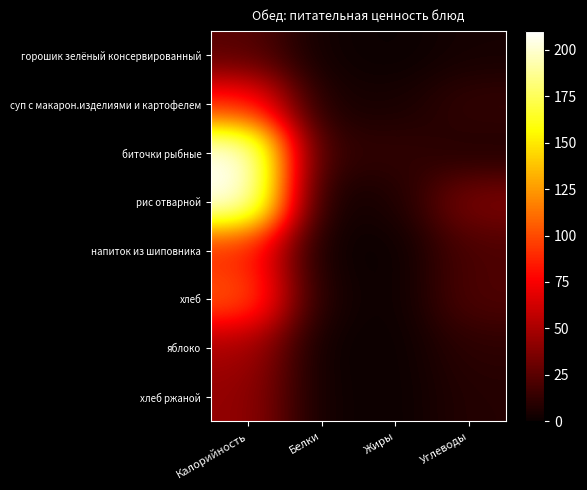

At how many categories does at least one series exceed 167?

1